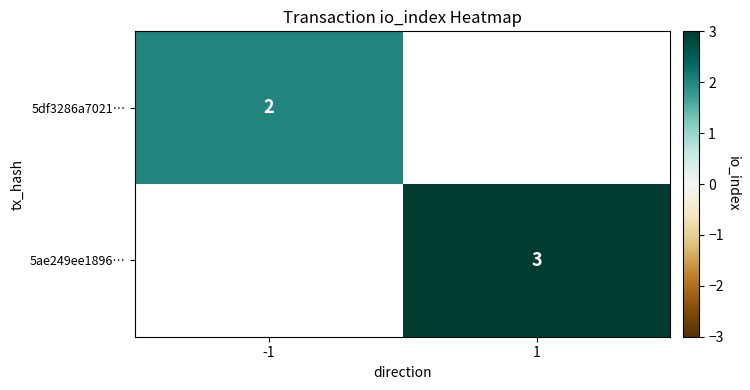

What is the greatest value displayed?

3.0